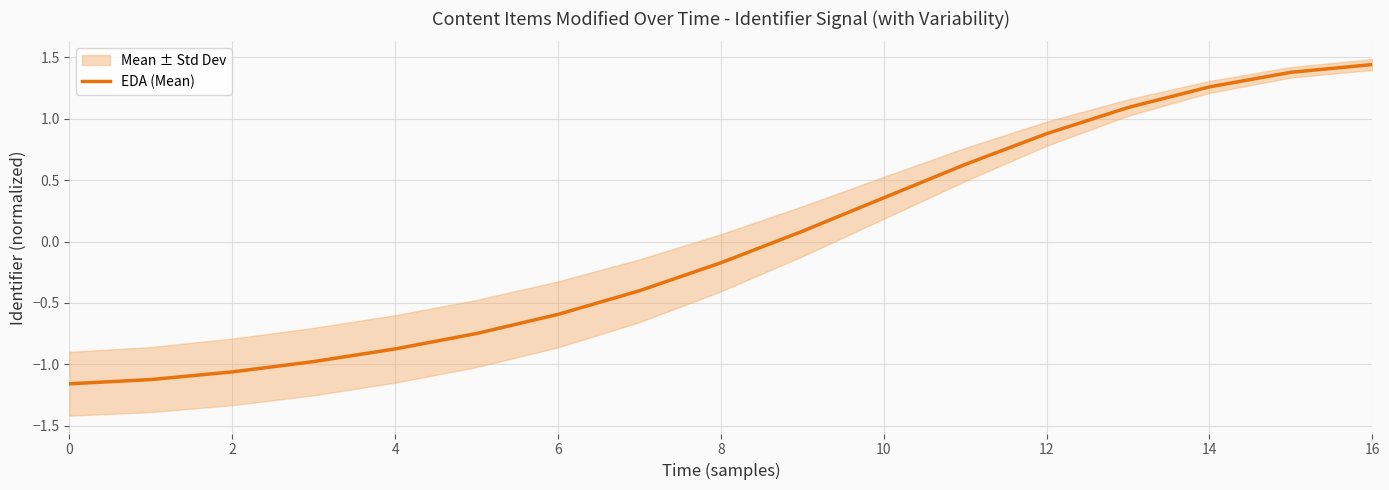

True or false: there are more than 2 points higher than both neighbors.

False